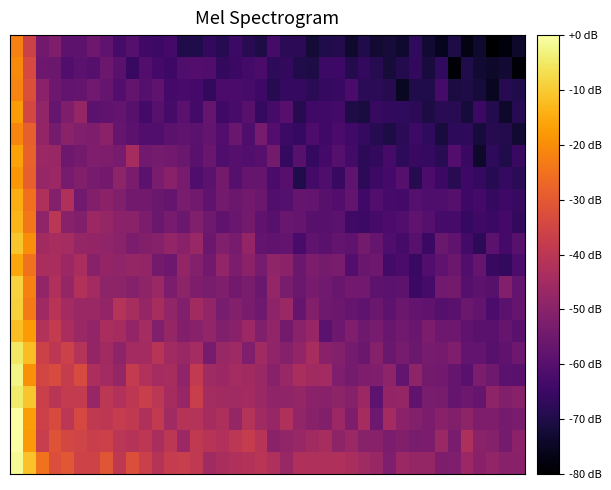

How many categories are shown in the chart?

40